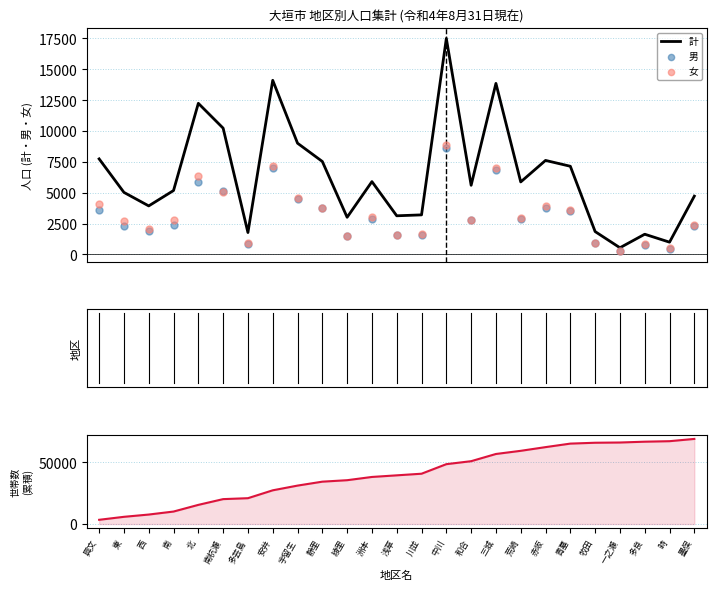

What is the highest value of the 計 series?

17504